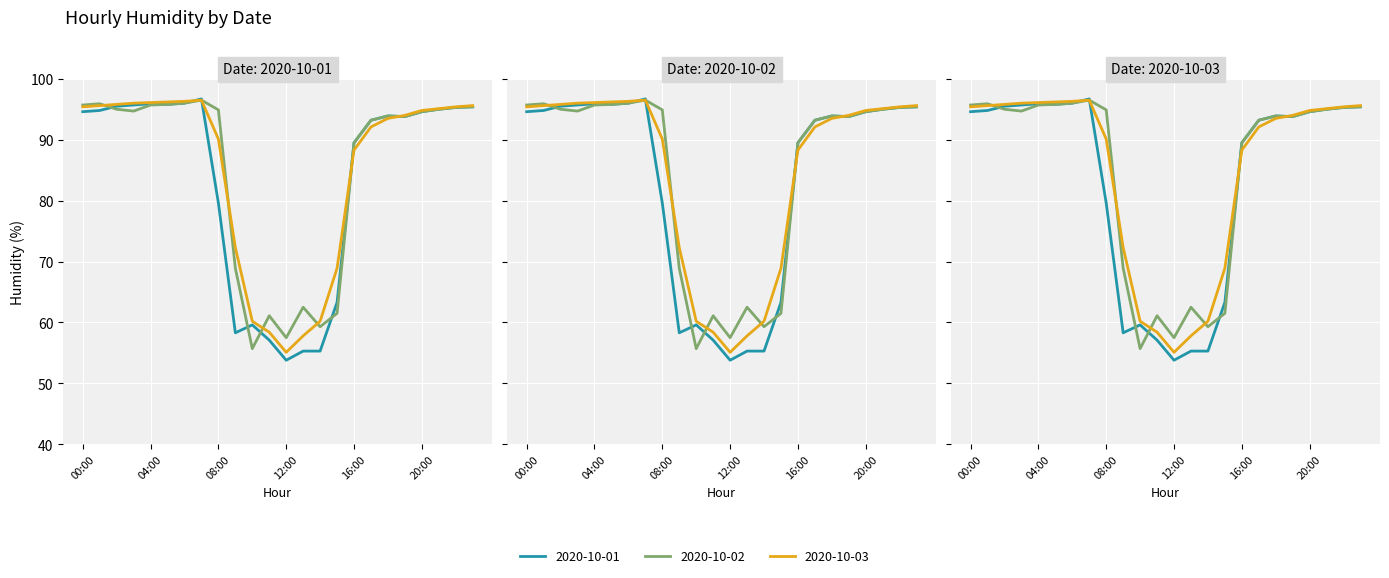

How many interior local valleys does the 2020-10-02 series have?

5